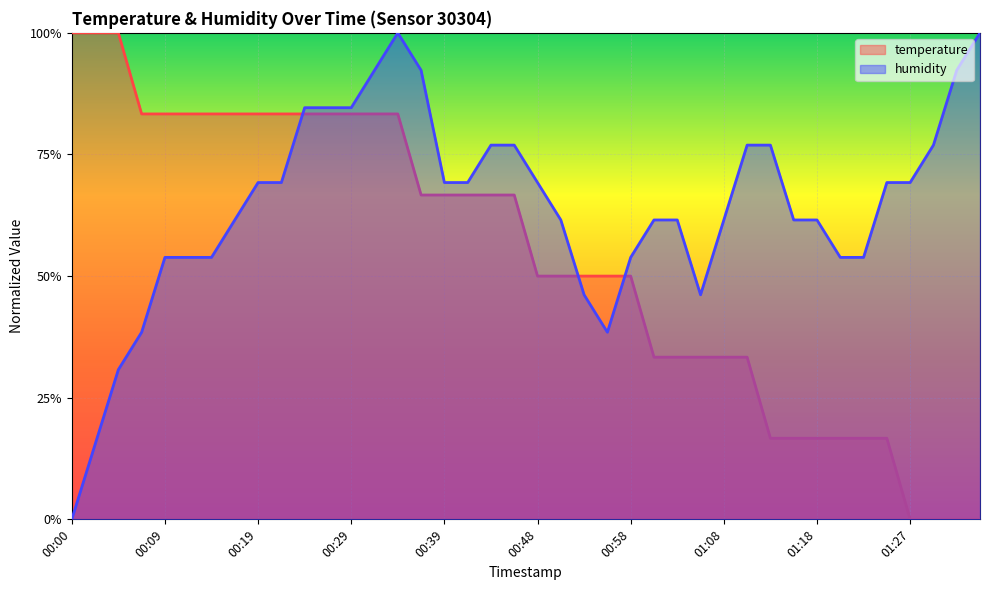

At how many categories does at least one series exceed 0?

40